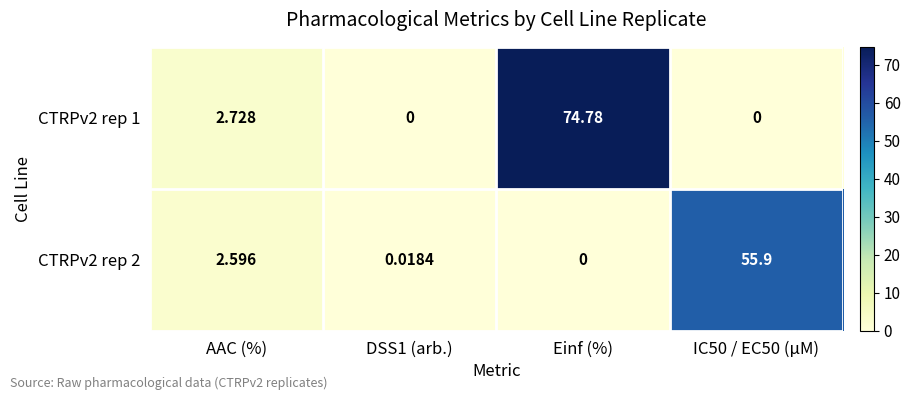

Is the value of CTRPv2 rep 1 at Einf (%) greater than the value of CTRPv2 rep 2 at IC50 / EC50 (µM)?

Yes